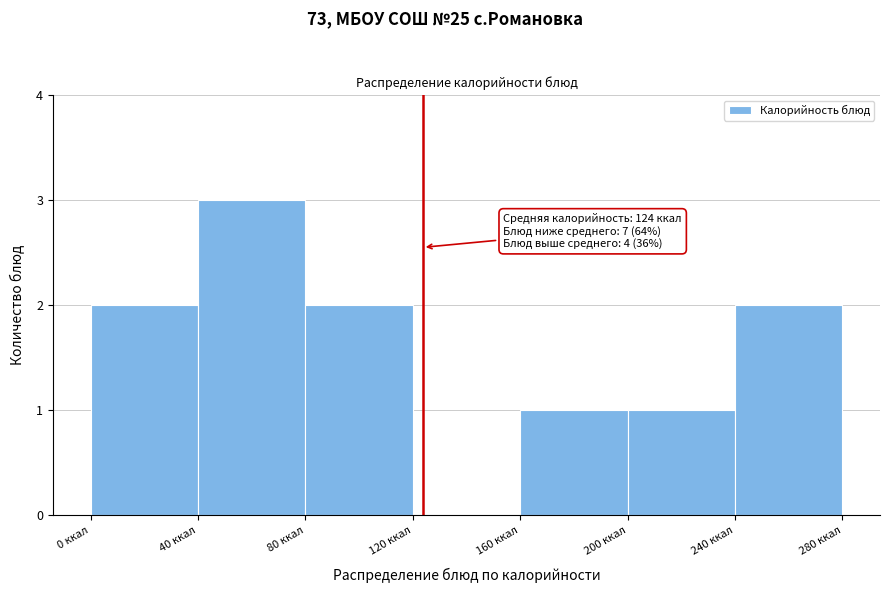

Over which range of the x-axis is the bar tallest?

40 to 80